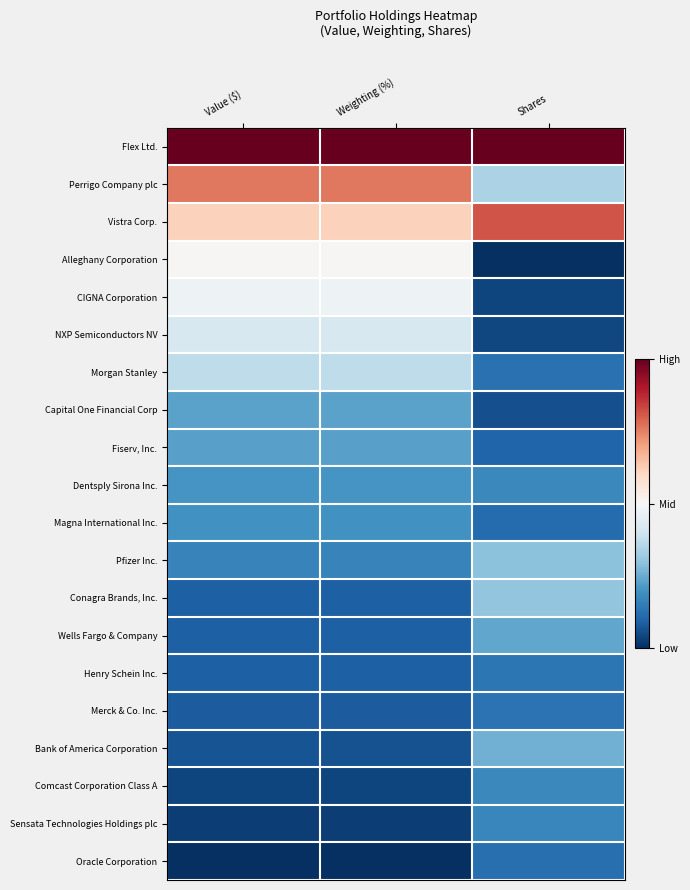

Which label corresponds to the smallest value in the chart?

Shares